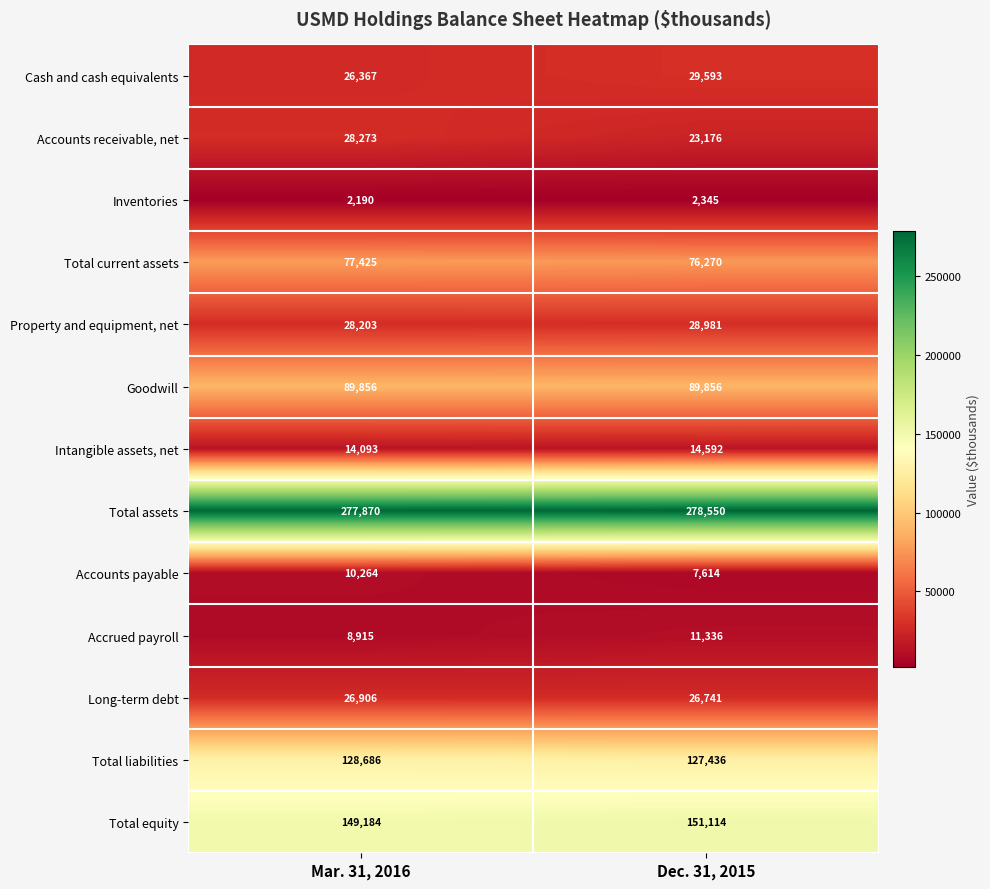

What is the difference between the Inventories values at Mar. 31, 2016 and Dec. 31, 2015?

155